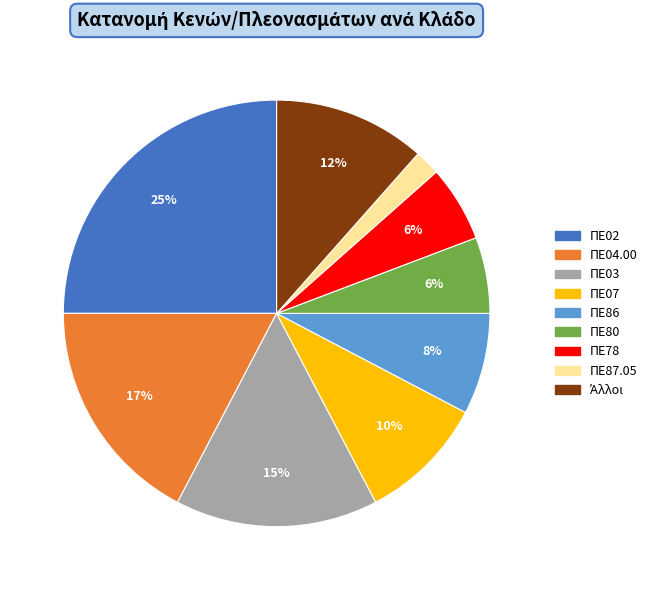

Combined, do ΠΕ07 and ΠΕ87.05 account for over 50%?

No